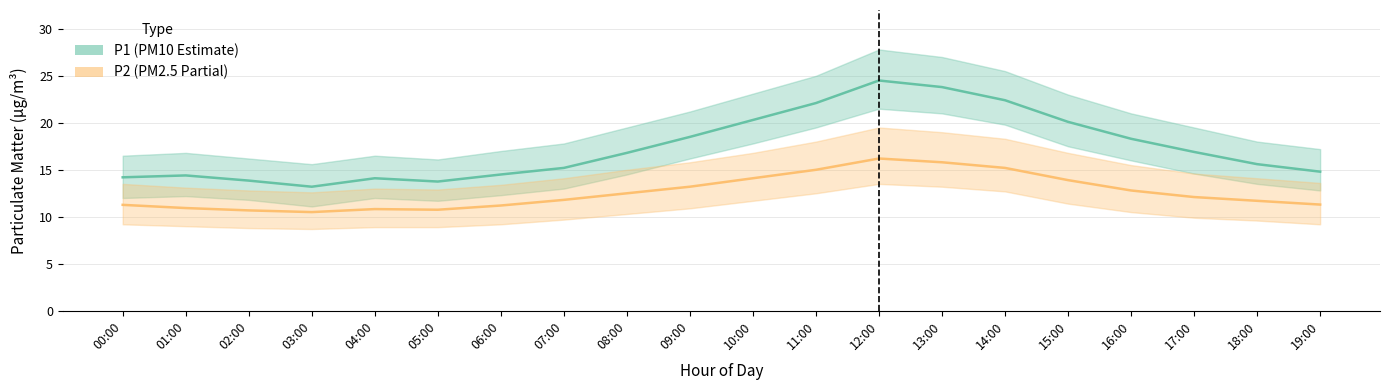

Which label corresponds to the largest value in the chart?

12:00